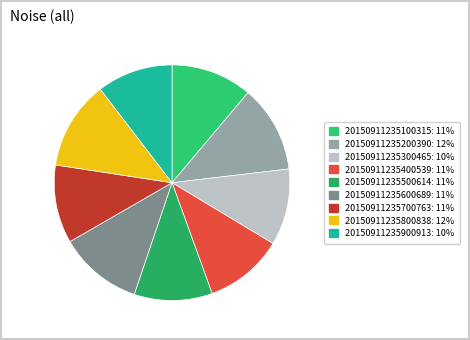

Does 20150911235600689 account for over 50% of the chart?

No